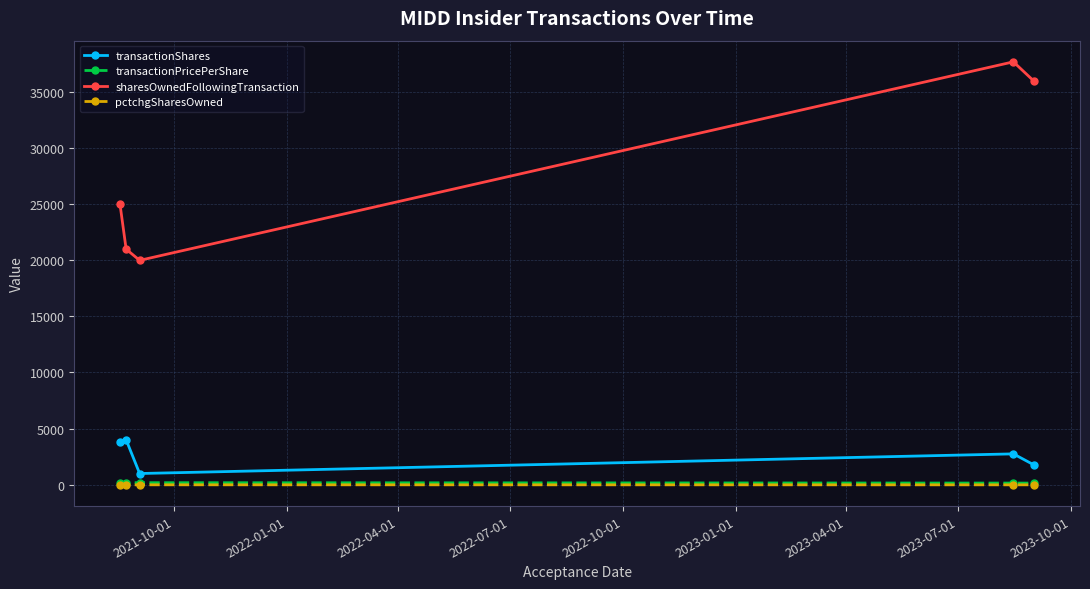

Which series has the largest range (max minus min)?

sharesOwnedFollowingTransaction